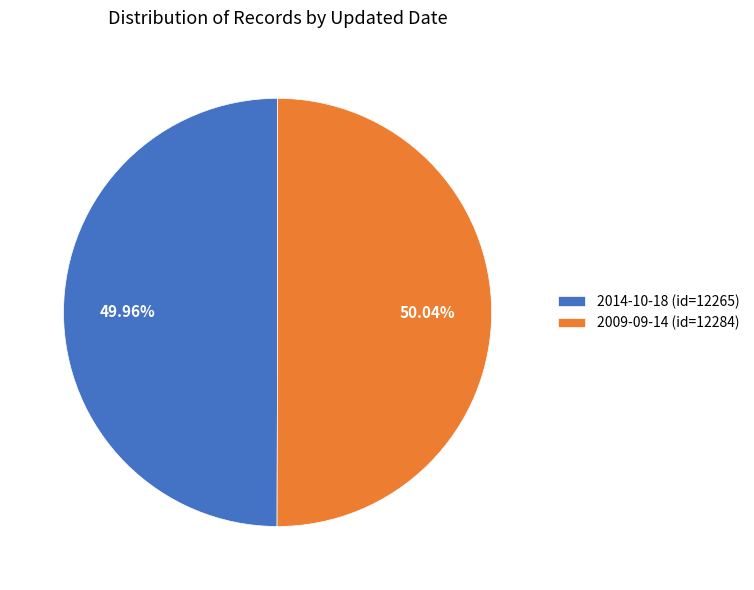

Count the number of slices in the pie.

2